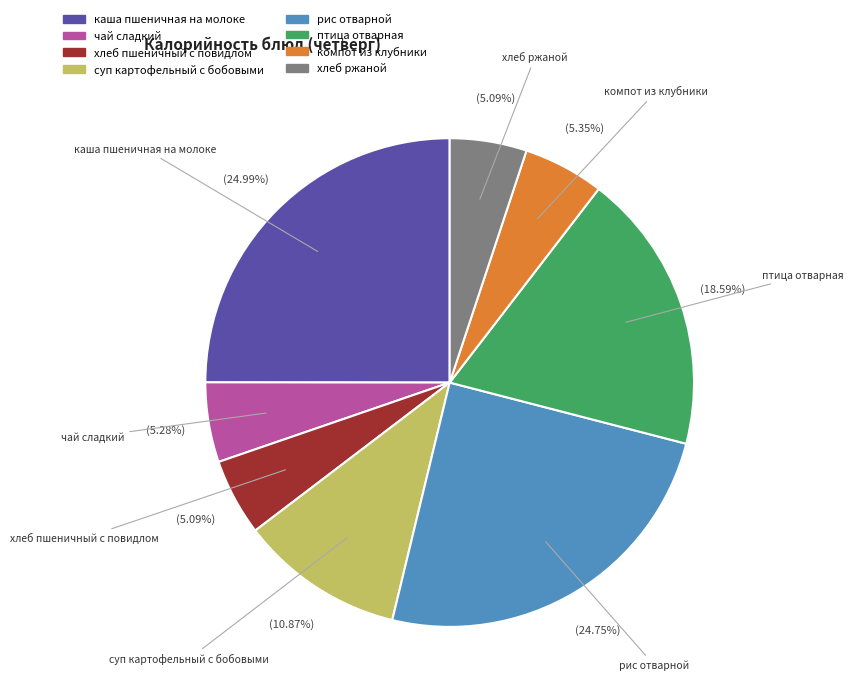

Approximately how many times larger is the value at птица отварная compared to чай сладкий?

3.5